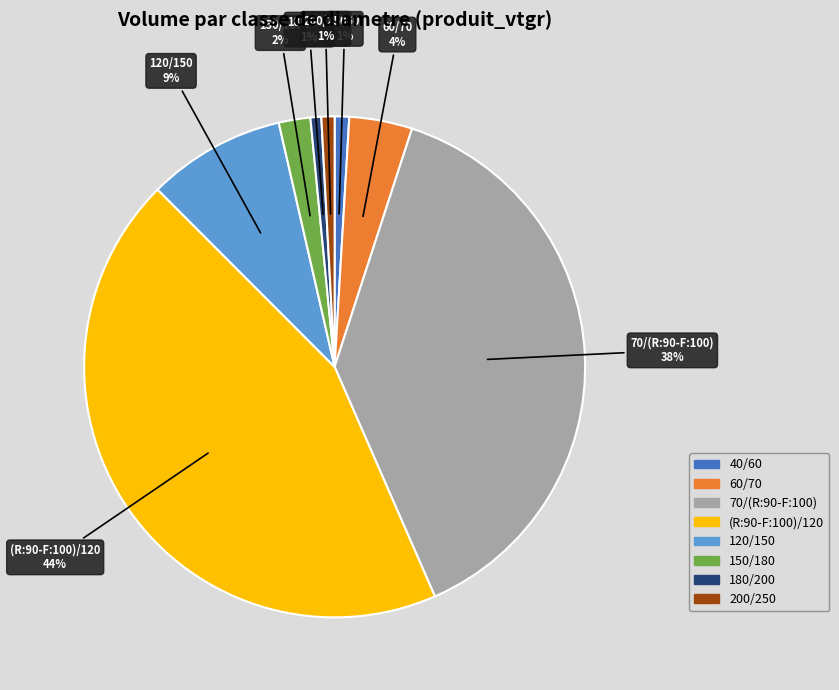

To the nearest percent, what is the average slice percentage?

12%